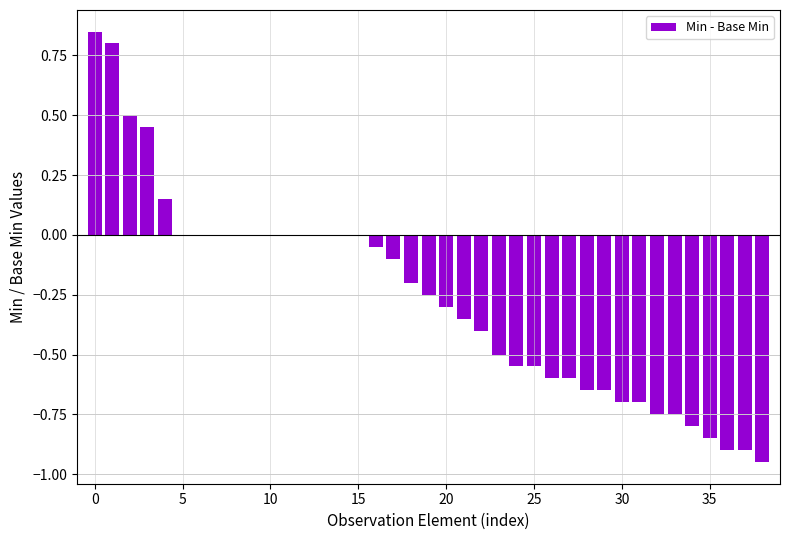

What is the sum of all values?

-10.3